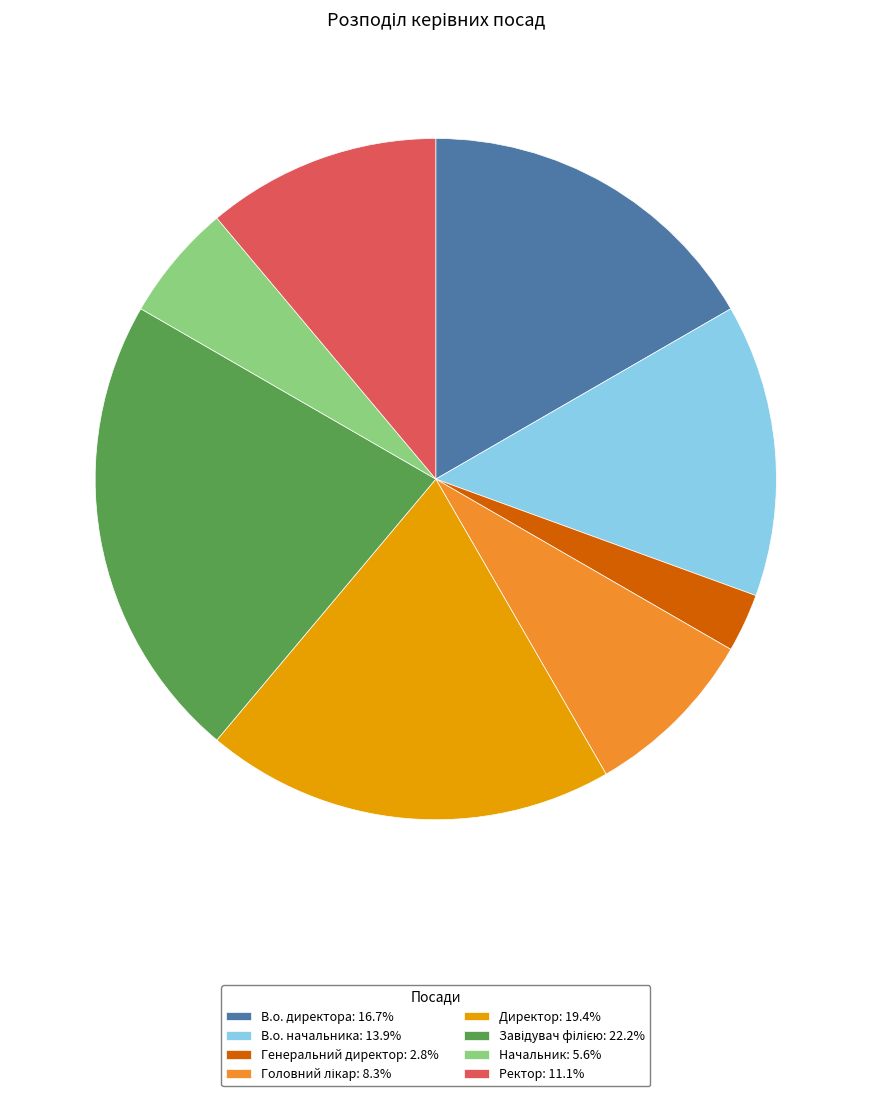

How many slices are in this pie chart?

8